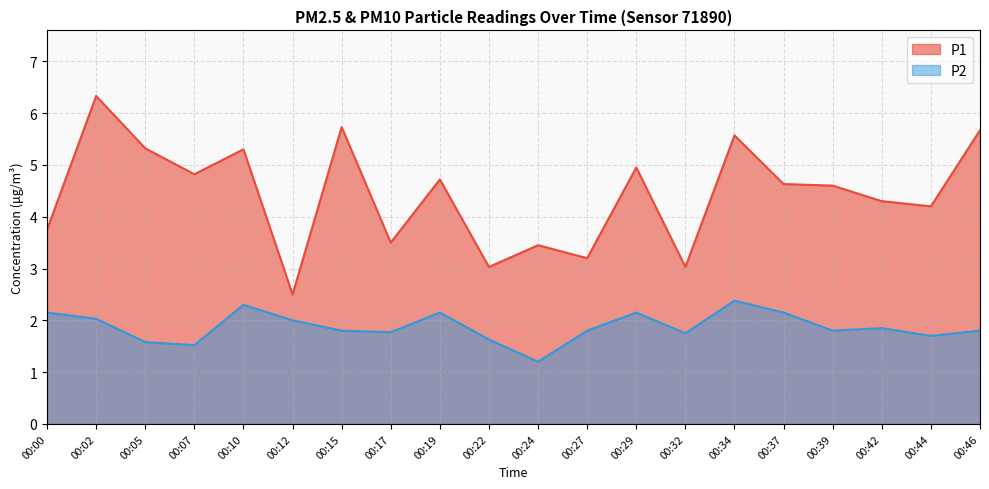

In P2, how many points are higher than both neighbors (excluding endpoints)?

5